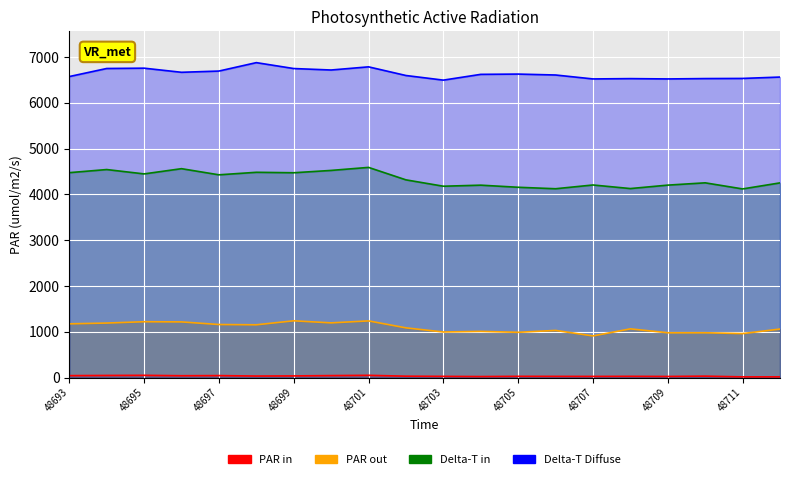

In PAR in, how many points are higher than both neighbors (excluding endpoints)?

6